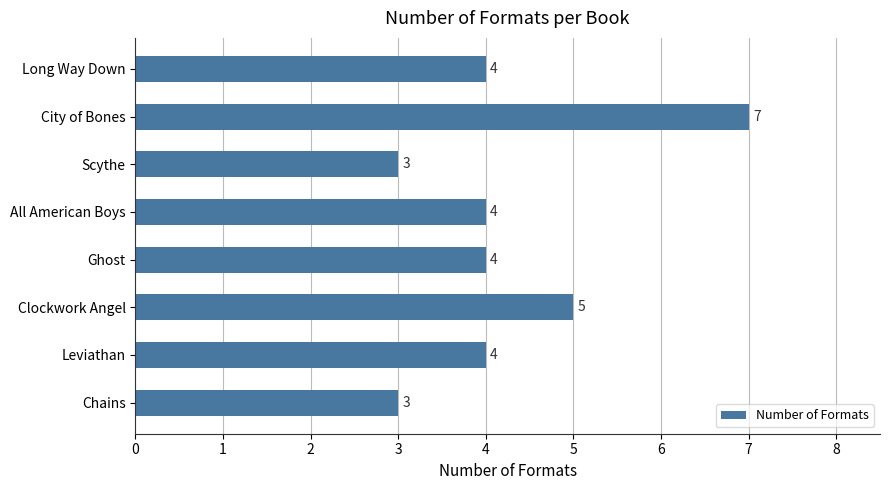

True or false: the data shows 4 at Long Way Down.

True